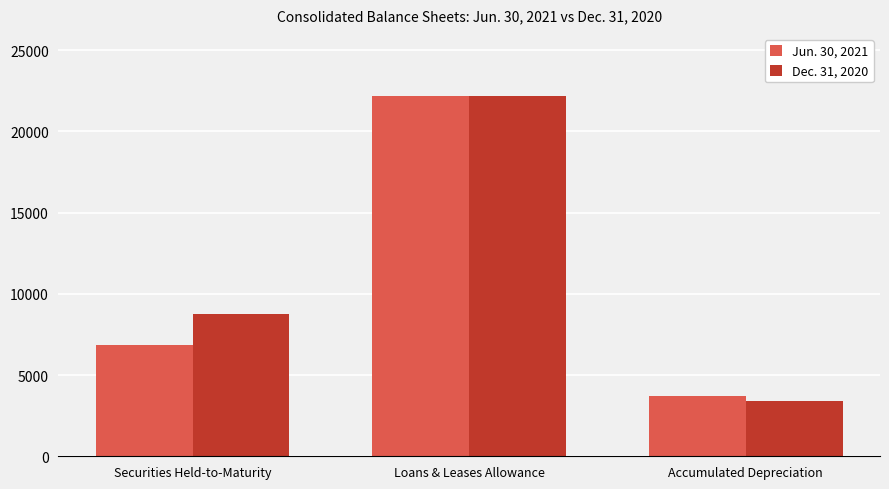

What are all the series names shown in the legend?

Jun. 30, 2021, Dec. 31, 2020